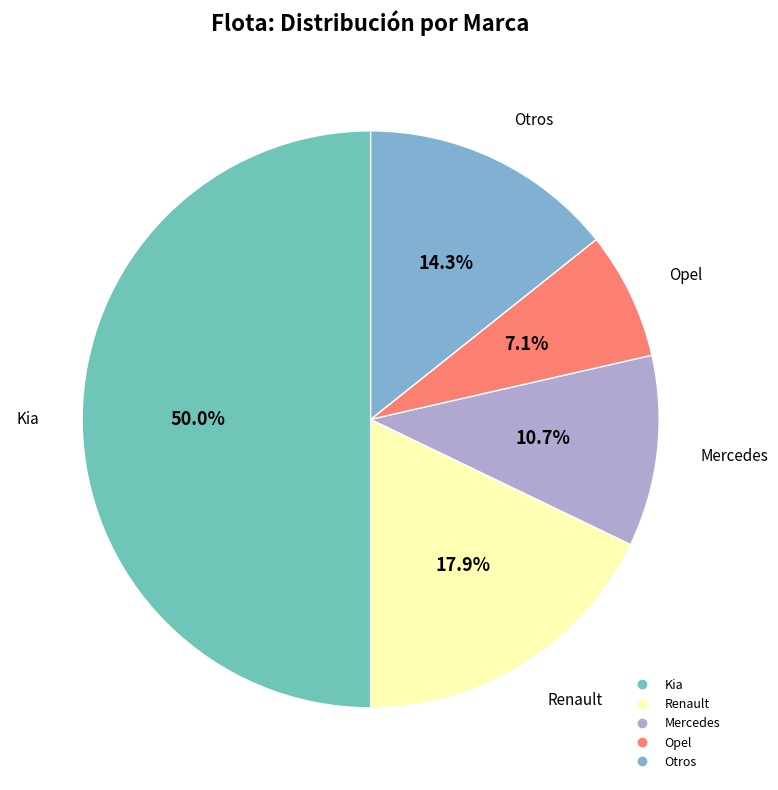

How many slices are in this pie chart?

5